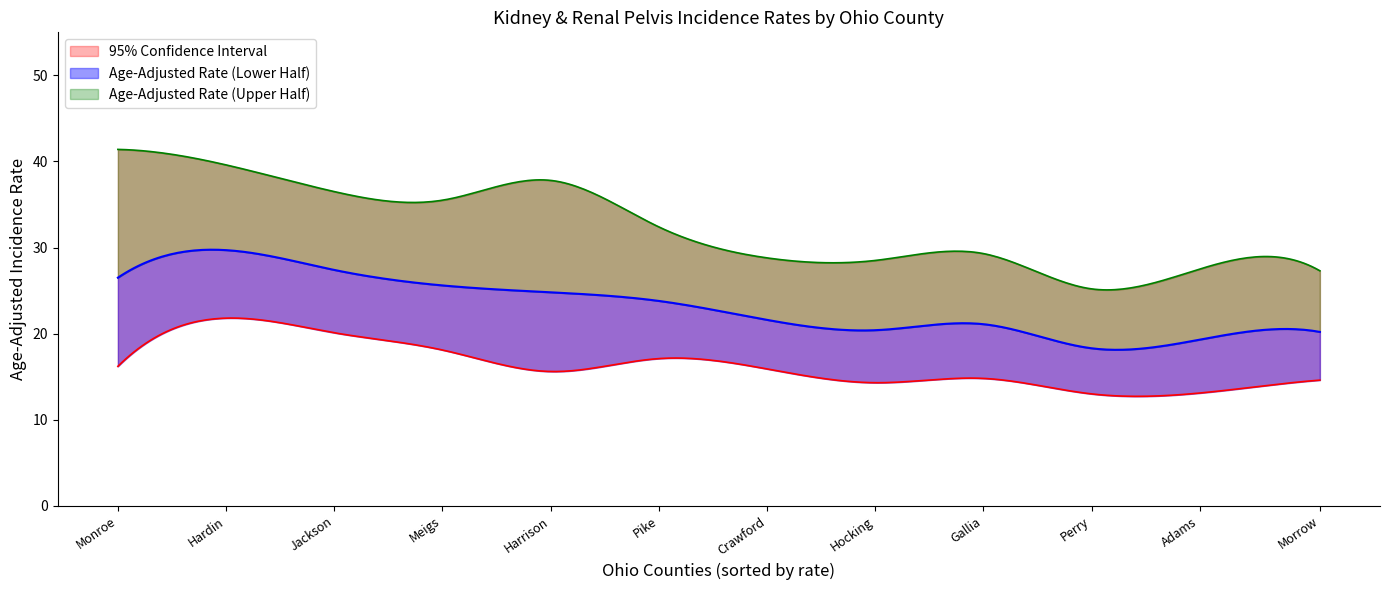

Which series has the largest total across all categories?

Upper 95% CI